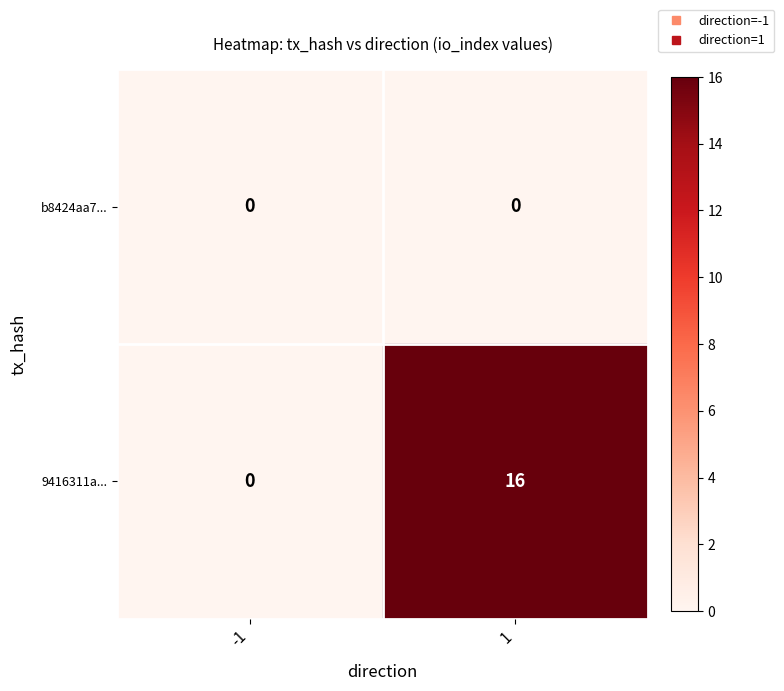

Between -1 and 1, which series saw the biggest shift?

9416311a...